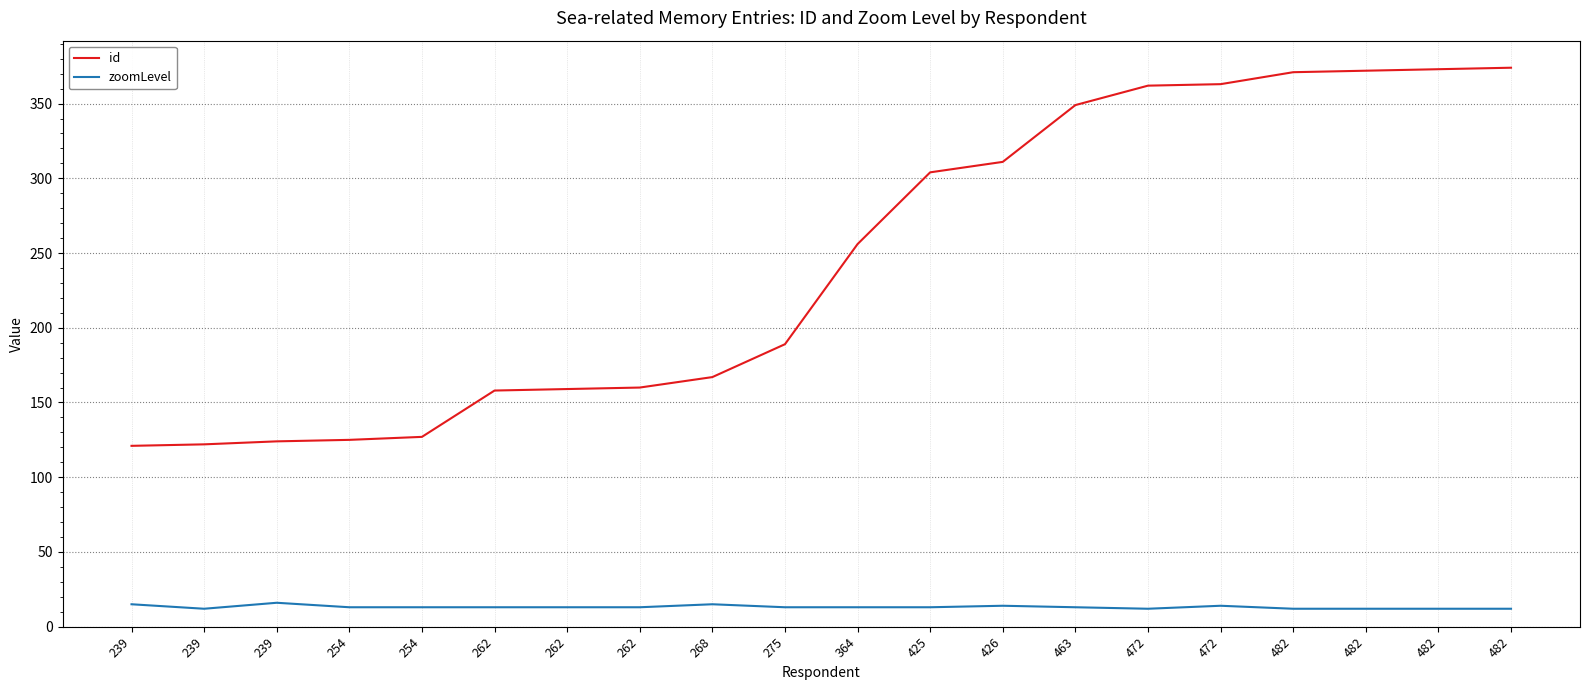

What is the sum of the zoomLevel values at 482 and 482?

24